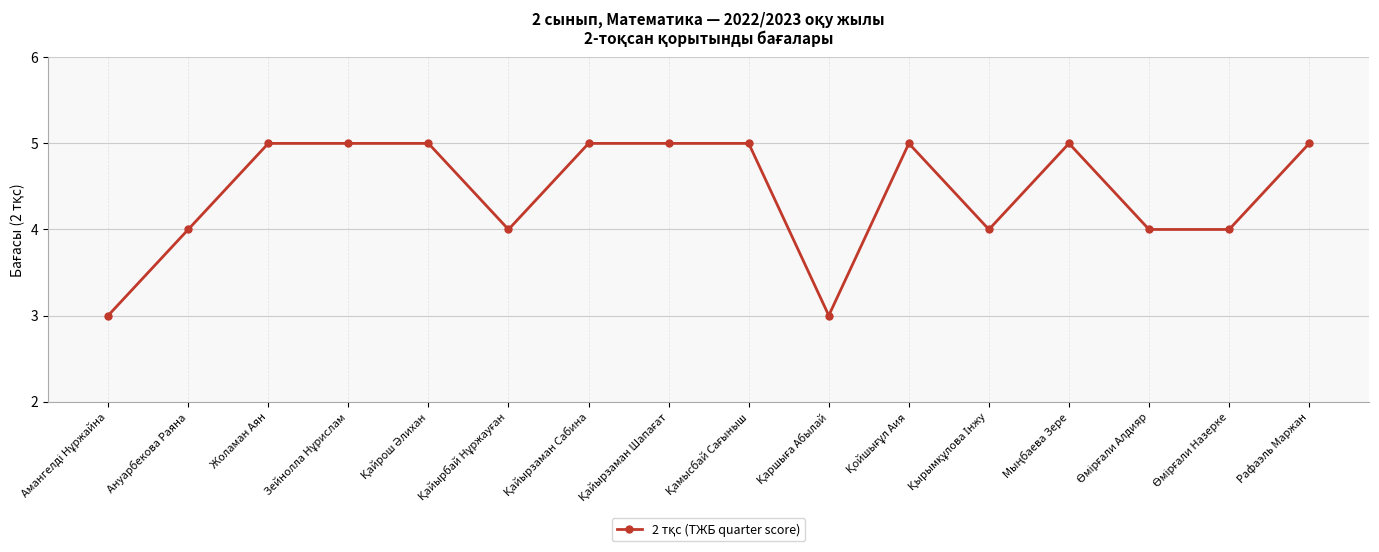

Does the chart have visible grid lines?

Yes